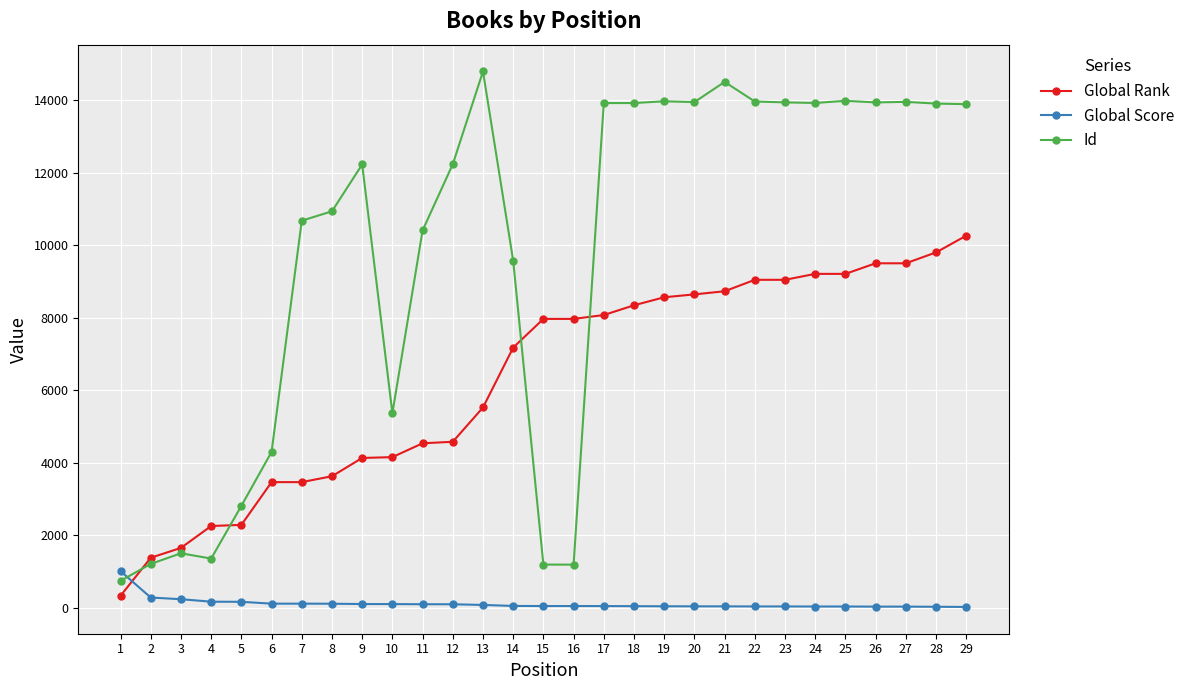

True or false: Id has more than 0 points higher than both neighbors.

True